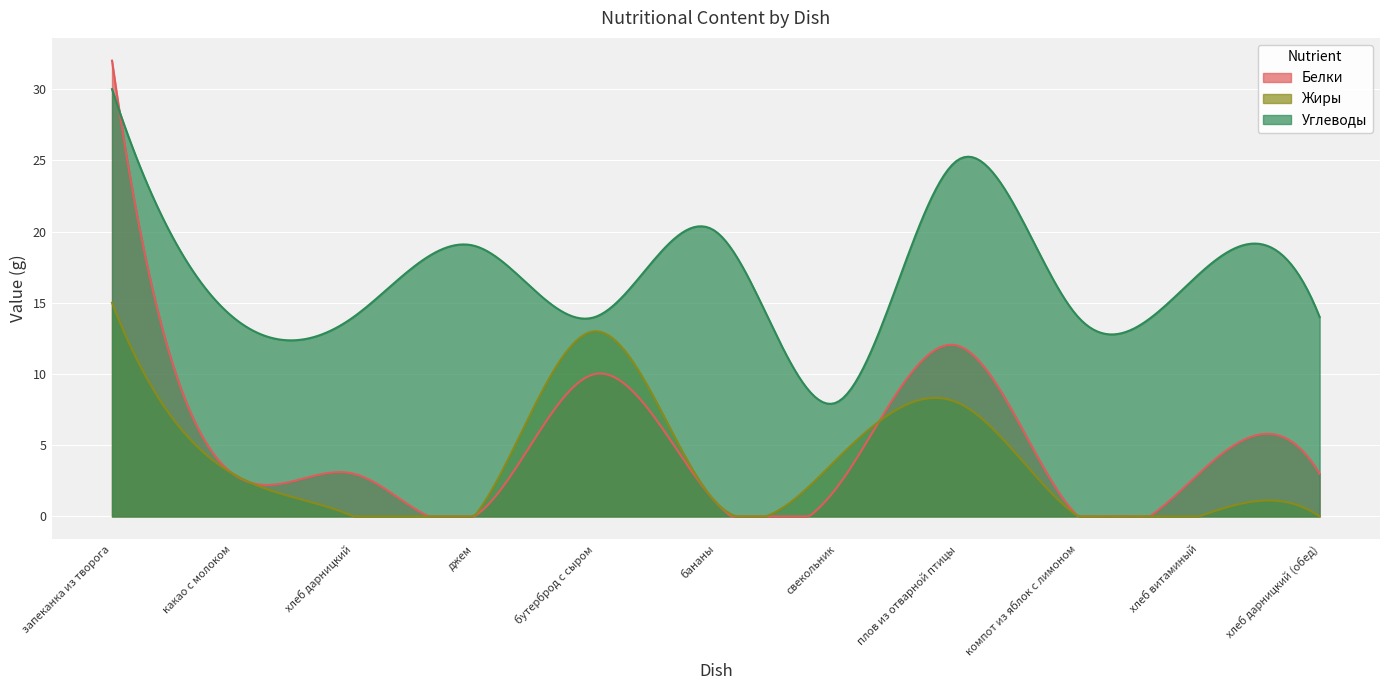

Is the value of Белки at хлеб витаминый greater than the value of Углеводы at запеканка из творога?

No